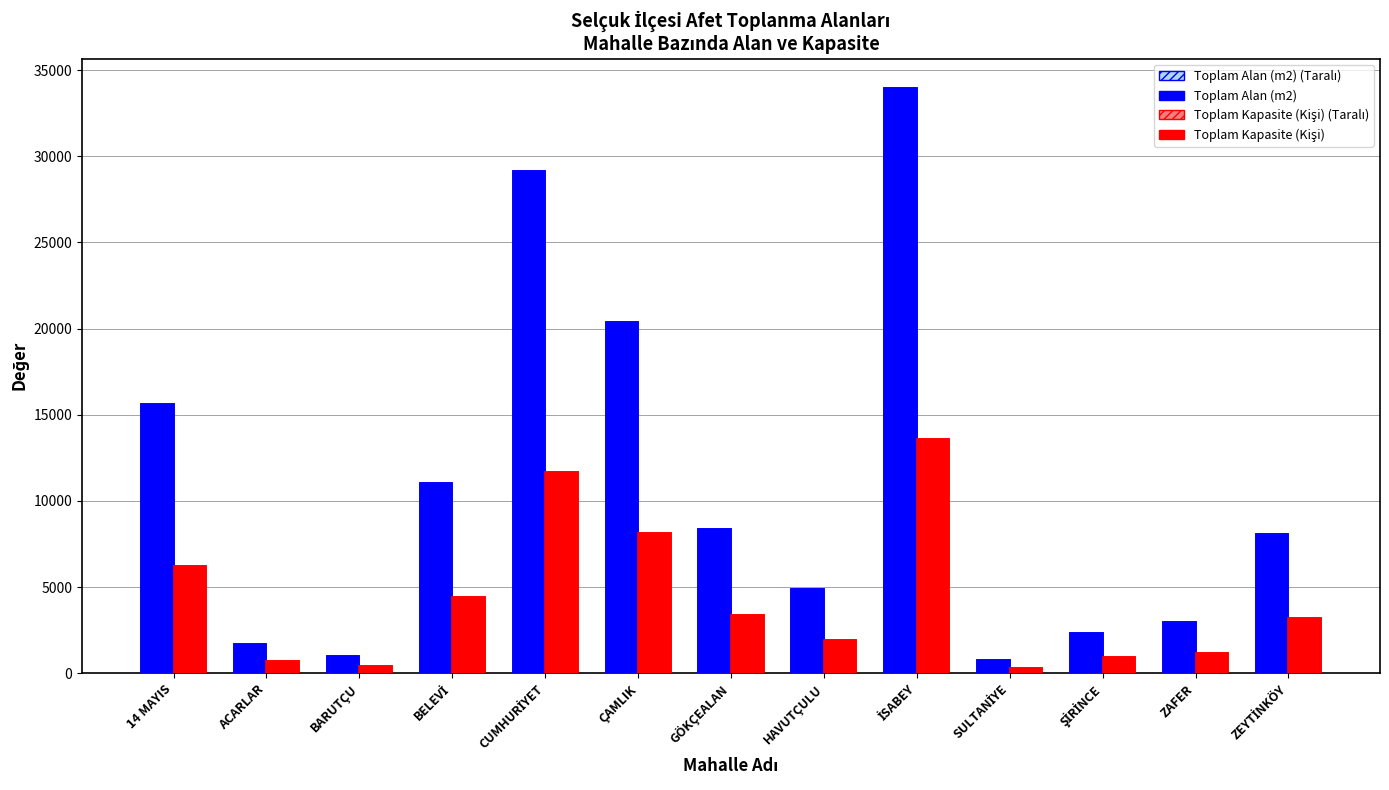

What is the difference between the maximum and minimum values in the Toplam Kapasite (Kişi) series?

13288